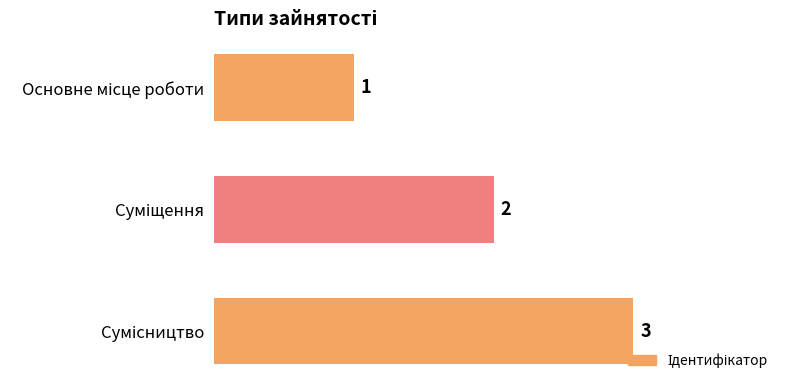

What is the greatest value displayed?

3